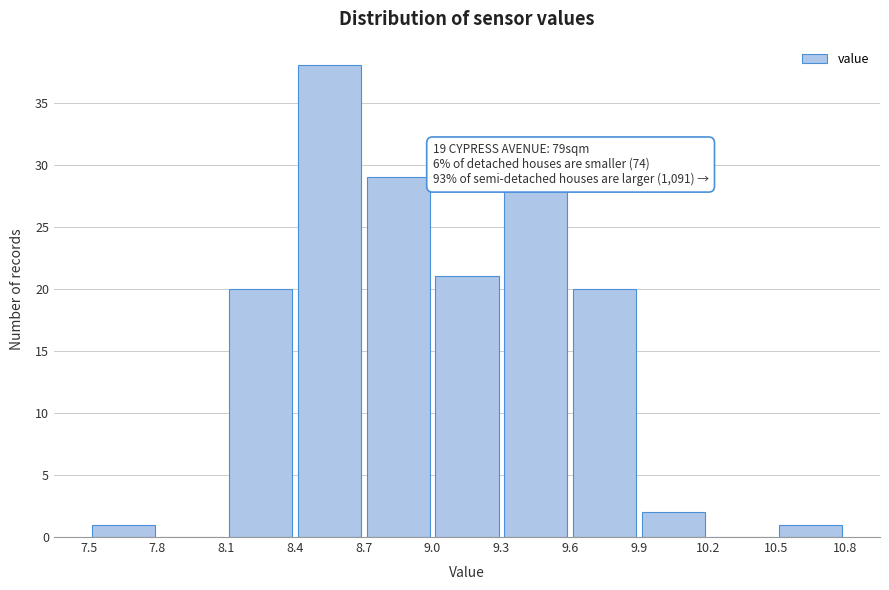

Over which range of the x-axis is the bar tallest?

8.4 to 8.7